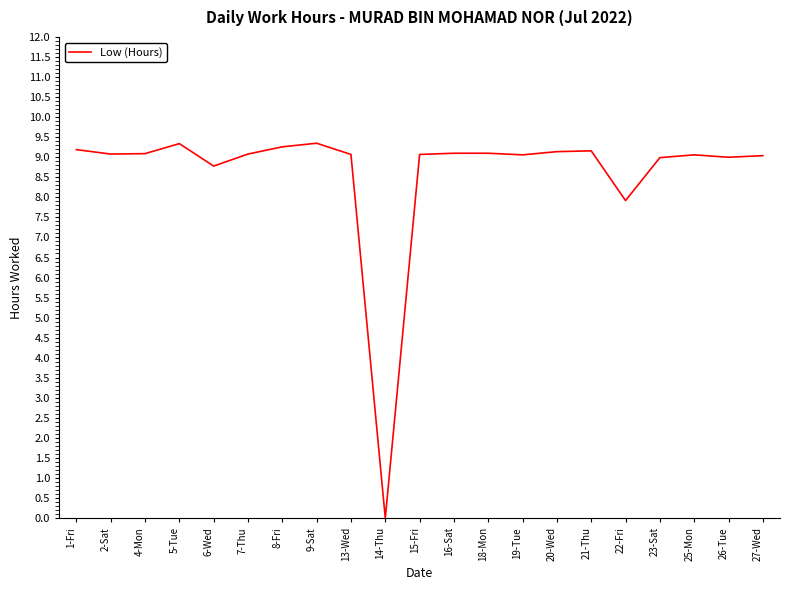

What position from the right is 21-Thu?

6